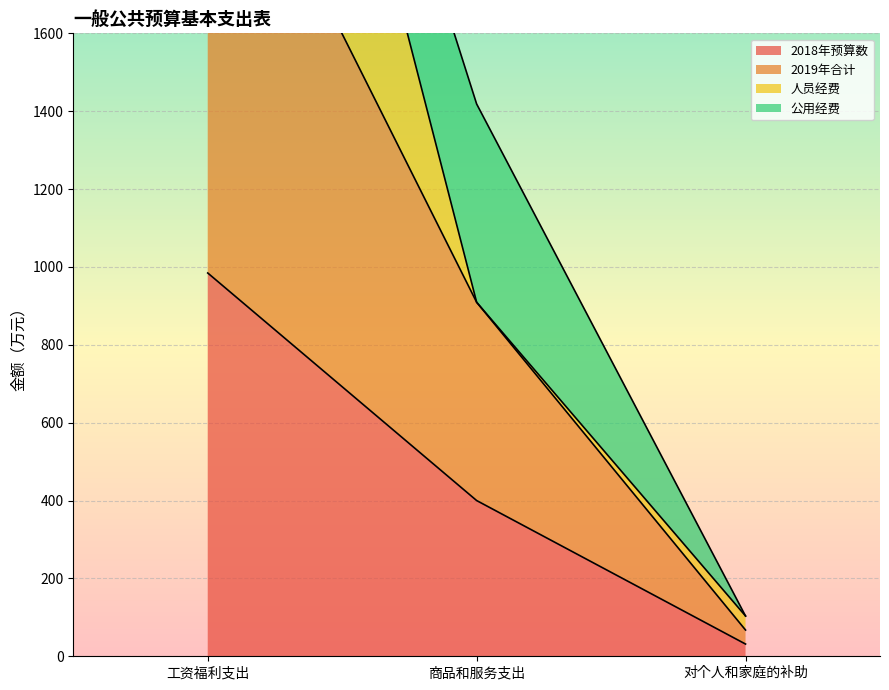

Where is 2018年预算数 nearest to the value 507?

商品和服务支出